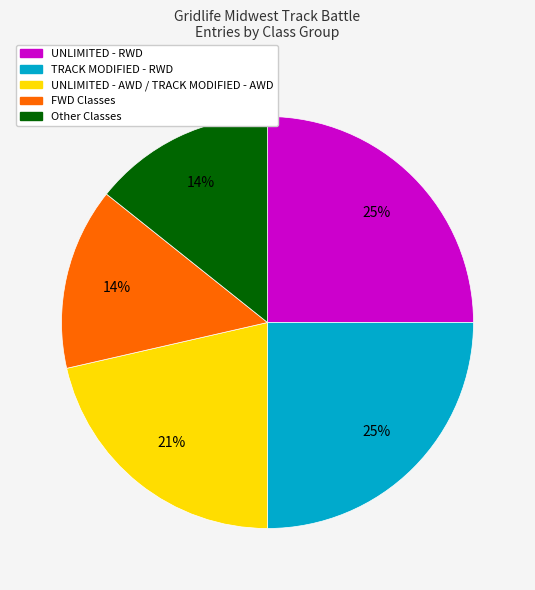

Is there any slice that represents more than half of the pie?

No